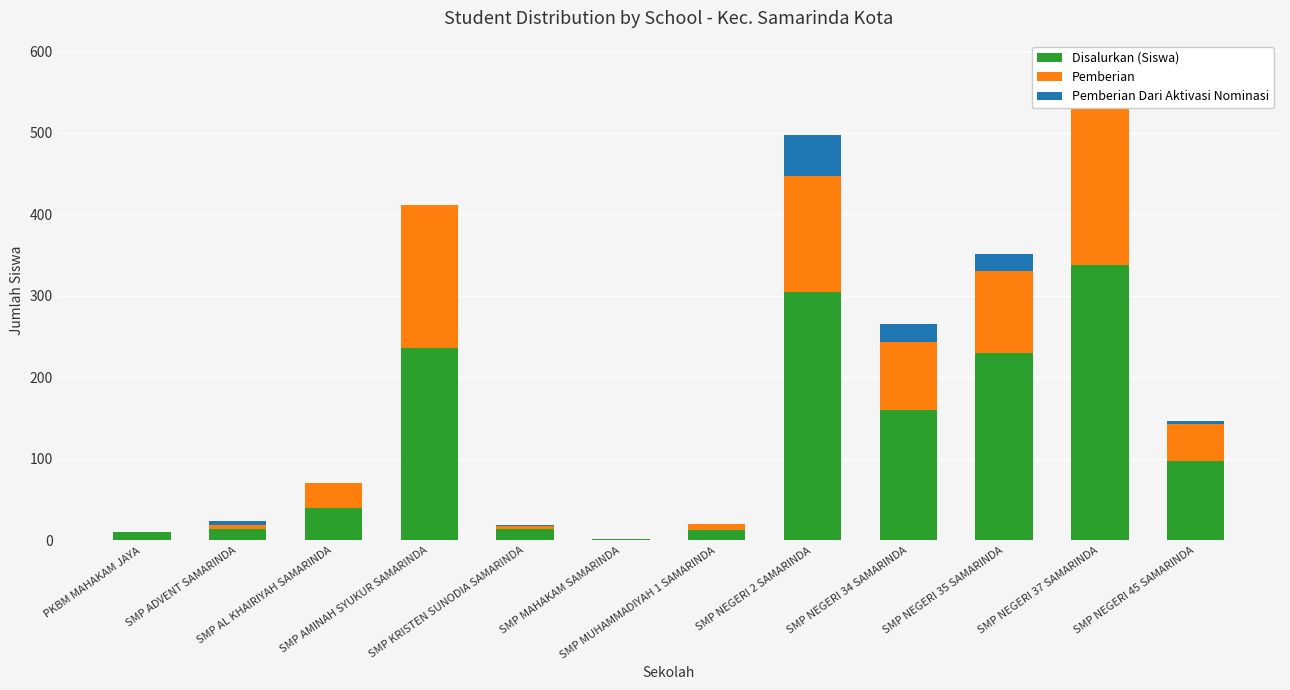

List the series in order of their overall mean, lowest first.

Pemberian Dari Aktivasi Nominasi, Pemberian, Disalurkan (Siswa)